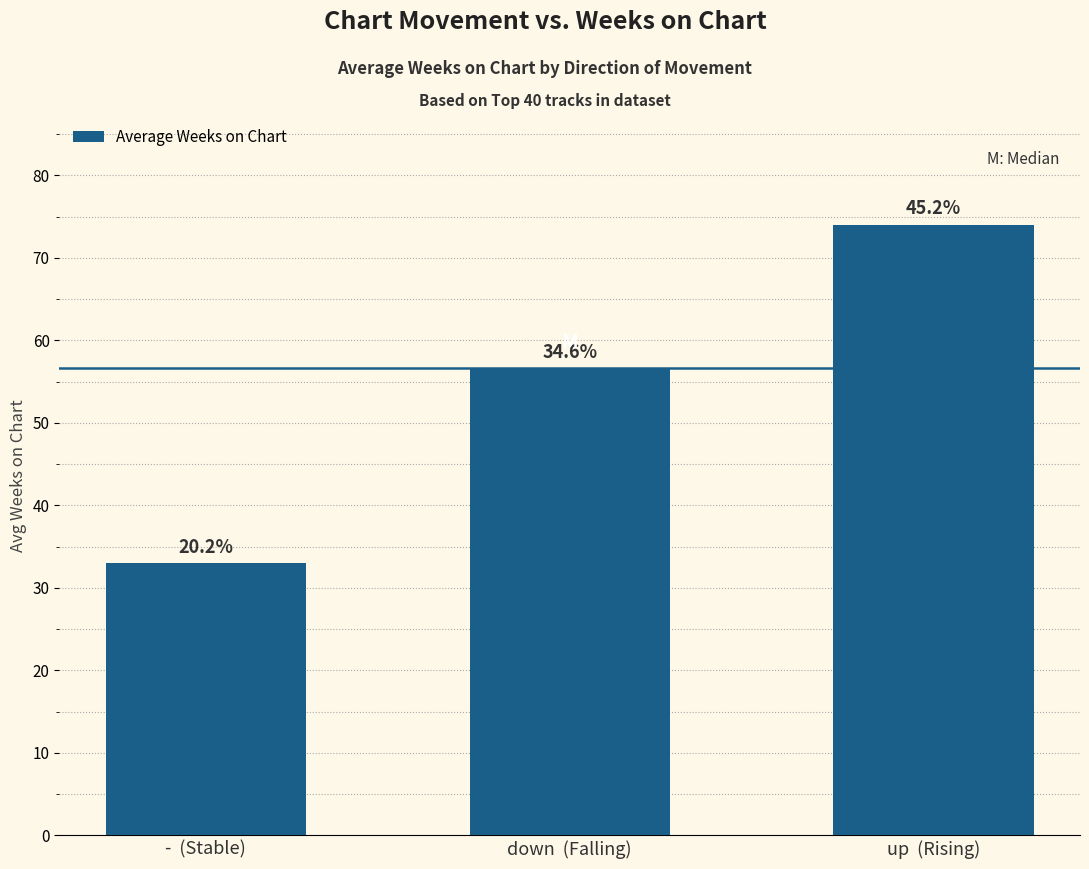

At which category does the chart reach its minimum across all series?

-  (Stable)